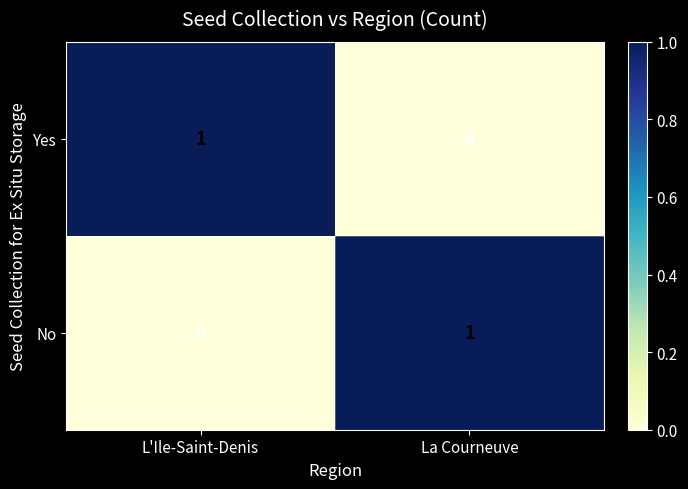

Reading right to left, transcribe all the data shown in this chart.

Yes: 0	1
No: 1	0